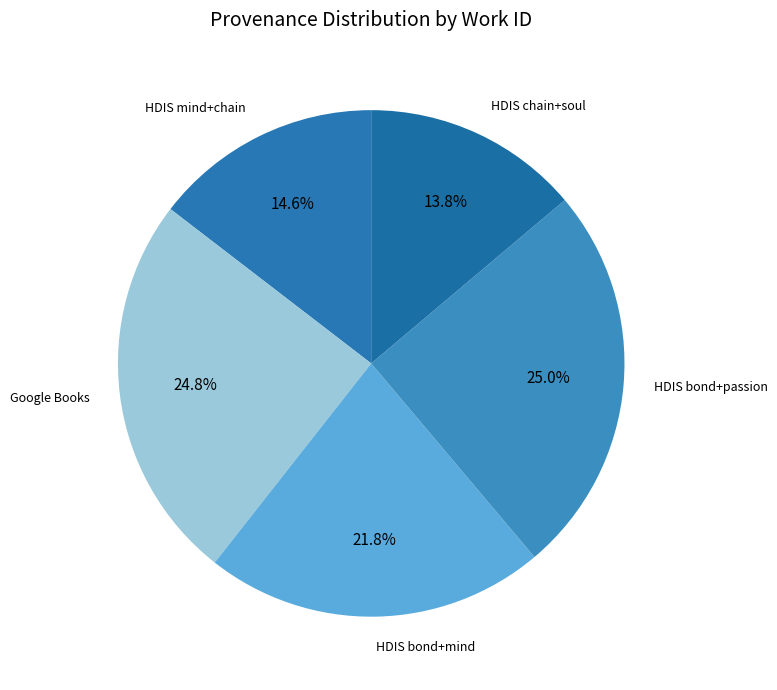

How much of the chart is everything except HDIS bond+passion?

75.0%